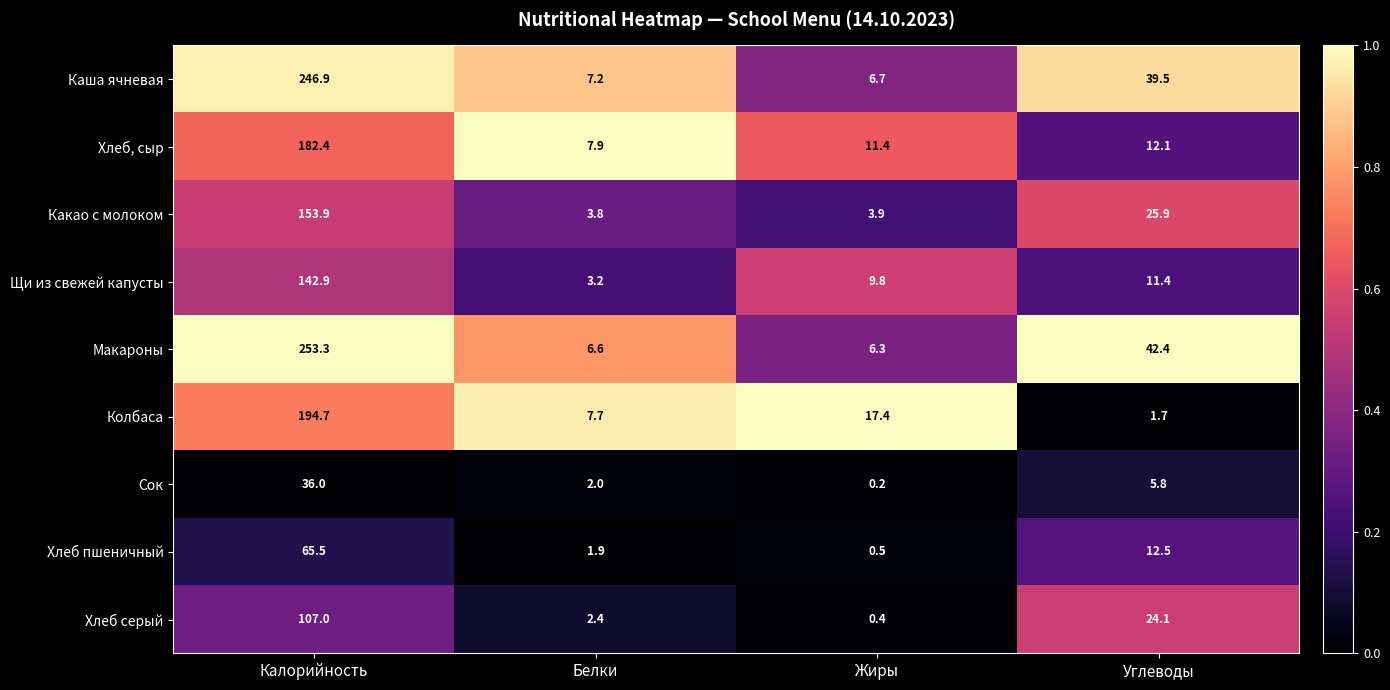

Which series has the widest spread of values?

Макароны